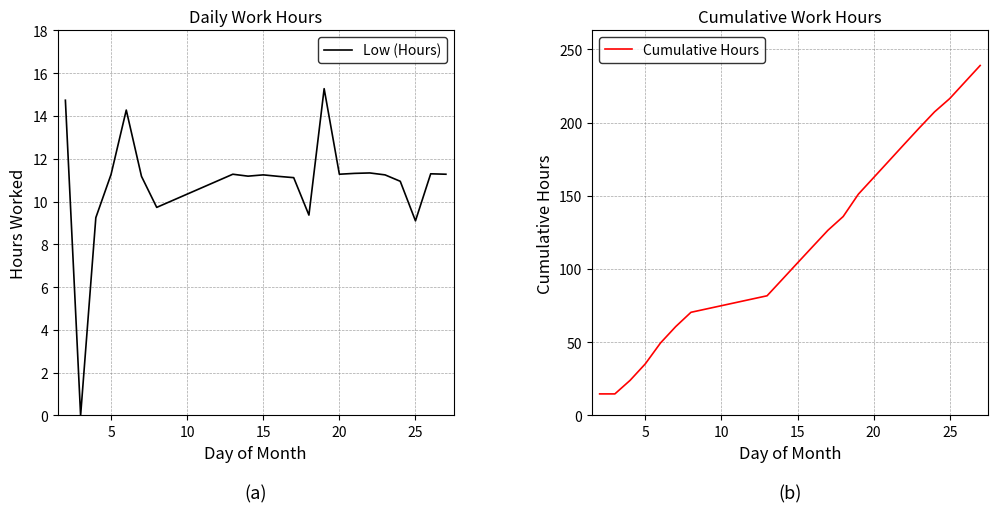

Which series has the largest total across all categories?

Cumulative Hours